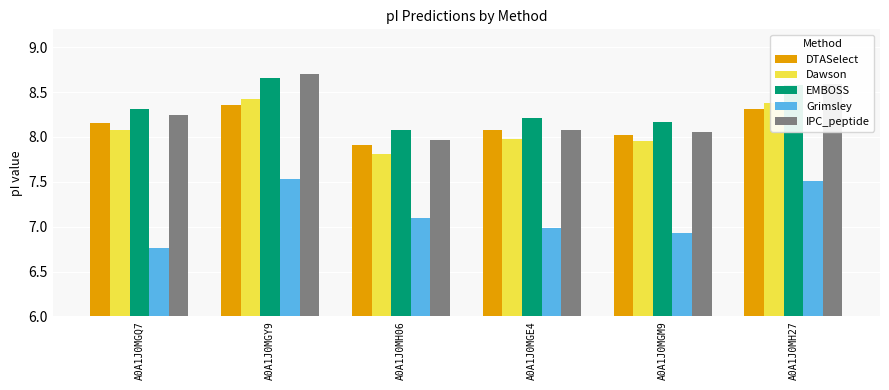

Rank the series at A0A1J0MGQ7 from highest to lowest value.

EMBOSS, IPC_peptide, DTASelect, Dawson, Grimsley